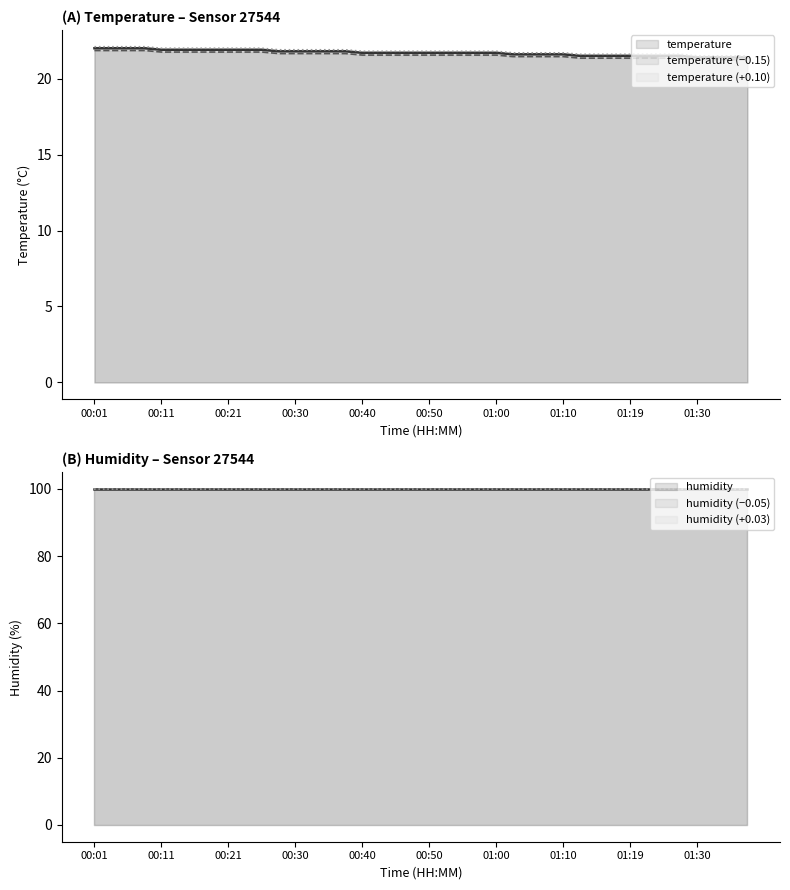

At which category does the chart reach its peak across all series?

00:01